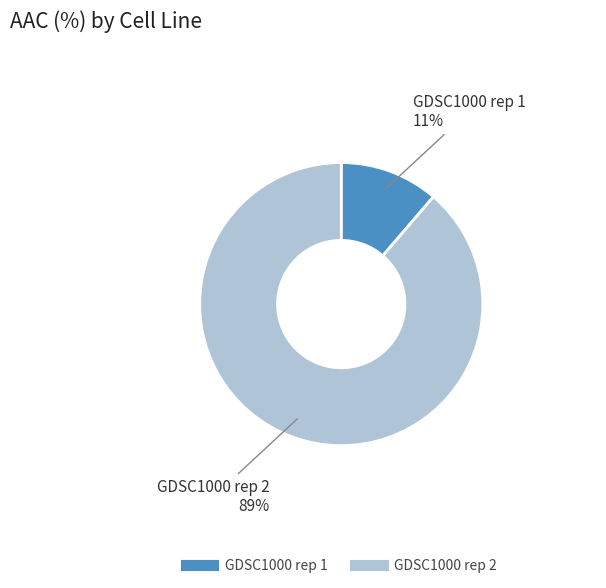

Does GDSC1000 rep 1 account for over 50% of the chart?

No